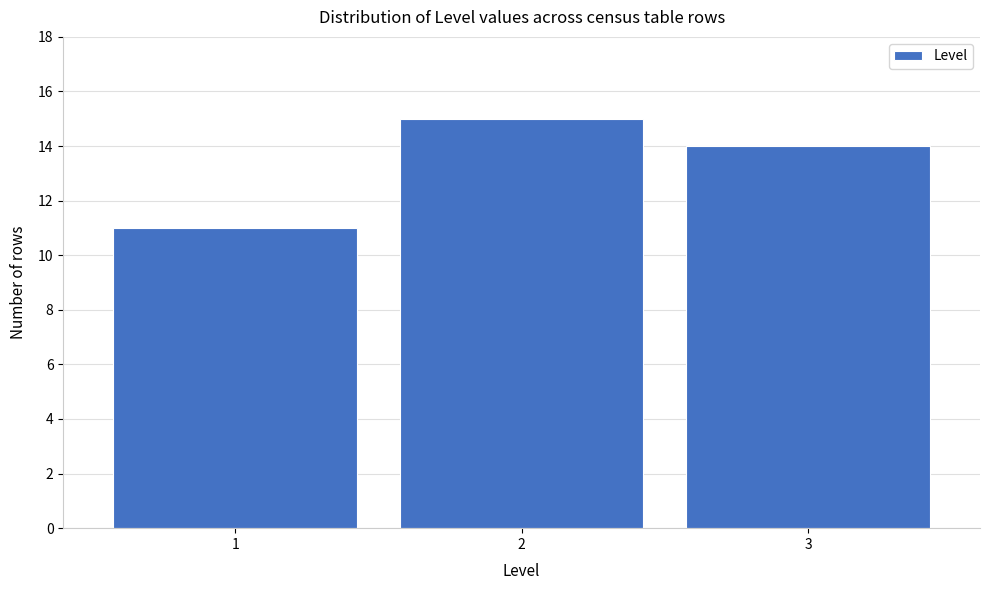

Reading left to right, what are all the values shown in this chart?

1=11	2=15	3=14